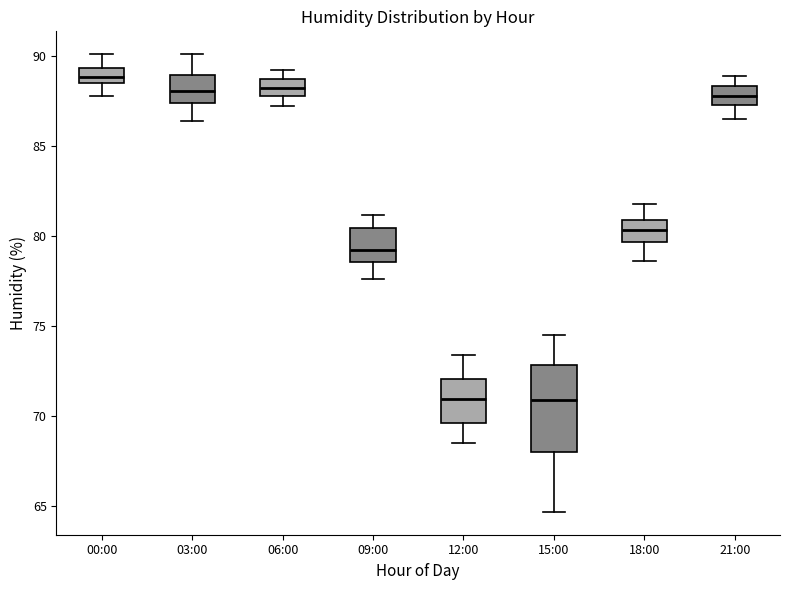

Where does the upper whisker of the box for 18:00 end on the y-axis? The values are not printed on the chart, so give them approximately, as read against the axis.

82.0